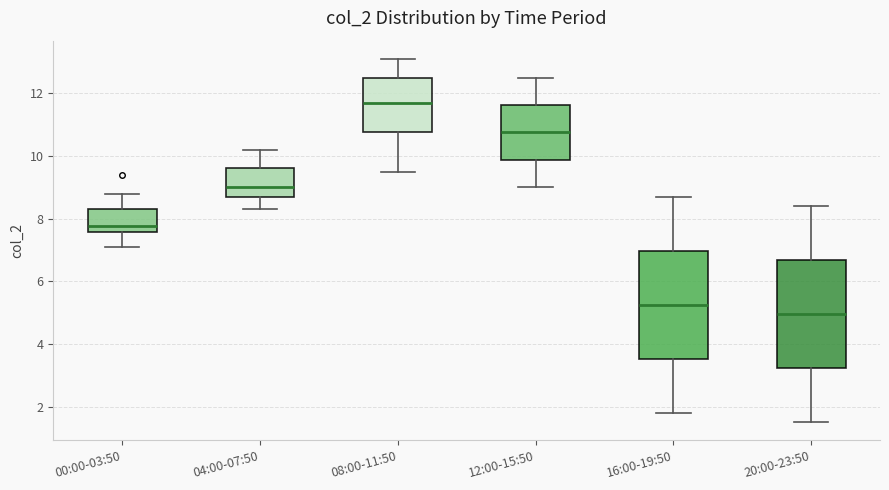

Where is the upper edge of the box for 16:00-19:50 on the y-axis? The values are not printed on the chart, so give them approximately, as read against the axis.

7.0